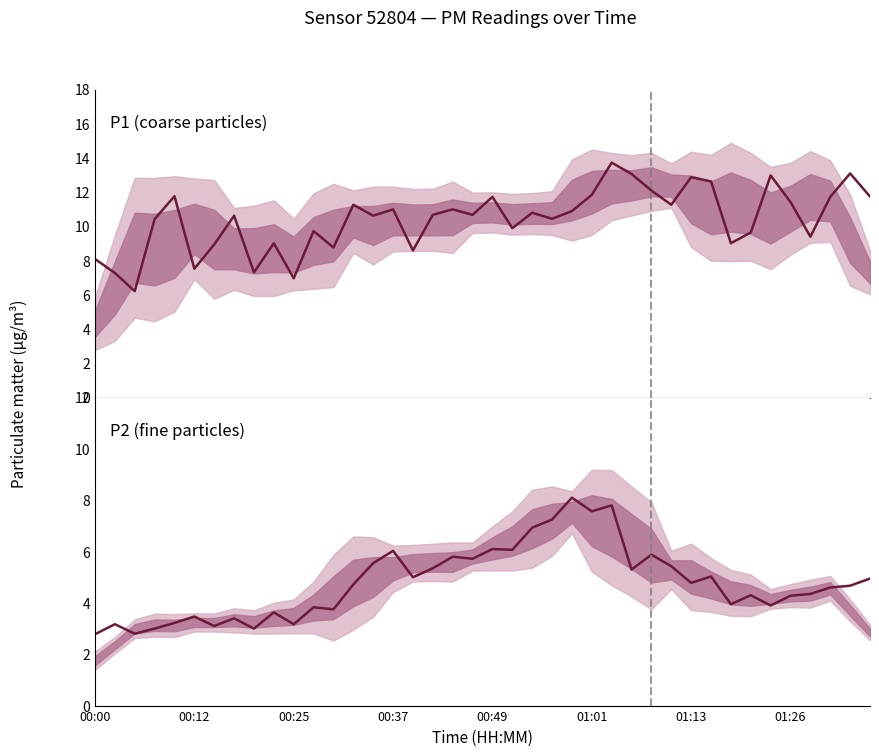

Reading right to left, list all the values displayed in this chart.

P1 (coarse particles): 11.8	13.1	11.7	9.4	11.4	13.0	9.7	9.0	12.6	12.9	11.3	12.1	13.1	13.7	11.8	10.9	10.4	10.8	9.9	11.7	10.7	11.0	10.7	8.6	11.0	10.6	11.3	8.8	9.7	7.0	9.0	7.3	10.6	8.9	7.5	11.8	10.4	6.2	7.3	8.1
P2 (fine particles): 5.0	4.7	4.6	4.3	4.3	3.9	4.3	4.0	5.0	4.8	5.4	5.9	5.3	7.8	7.6	8.1	7.2	6.9	6.1	6.1	5.7	5.8	5.3	5.0	6.0	5.5	4.7	3.8	3.8	3.2	3.6	3.0	3.4	3.1	3.5	3.2	3.0	2.8	3.2	2.8